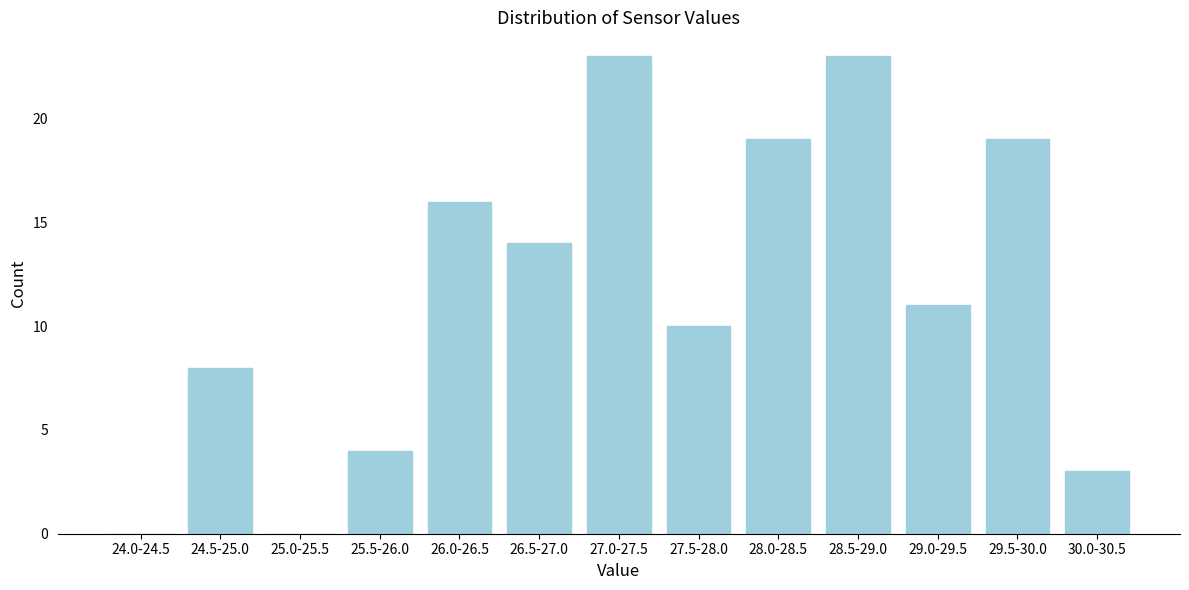

The chart shows a value of 14 at 27.5-28.0. True or false?

False